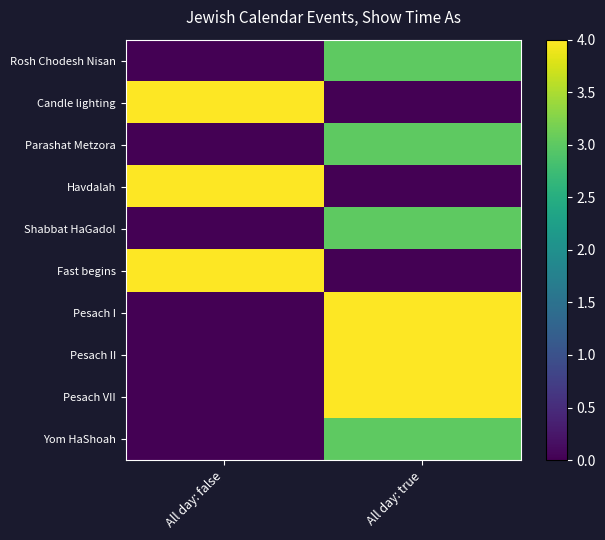

Reading left to right, what are all the values shown in this chart?

Rosh Chodesh Nisan: All day: false=0	All day: true=3
Candle lighting: All day: false=4	All day: true=0
Parashat Metzora: All day: false=0	All day: true=3
Havdalah: All day: false=4	All day: true=0
Shabbat HaGadol: All day: false=0	All day: true=3
Fast begins: All day: false=4	All day: true=0
Pesach I: All day: false=0	All day: true=4
Pesach II: All day: false=0	All day: true=4
Pesach VII: All day: false=0	All day: true=4
Yom HaShoah: All day: false=0	All day: true=3